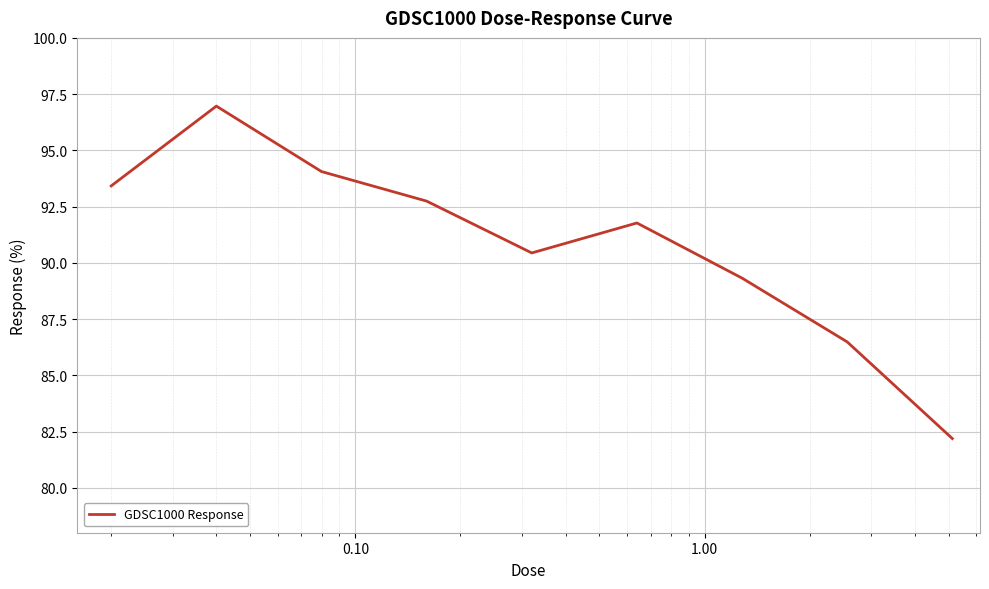

What is the greatest value displayed?

97.0